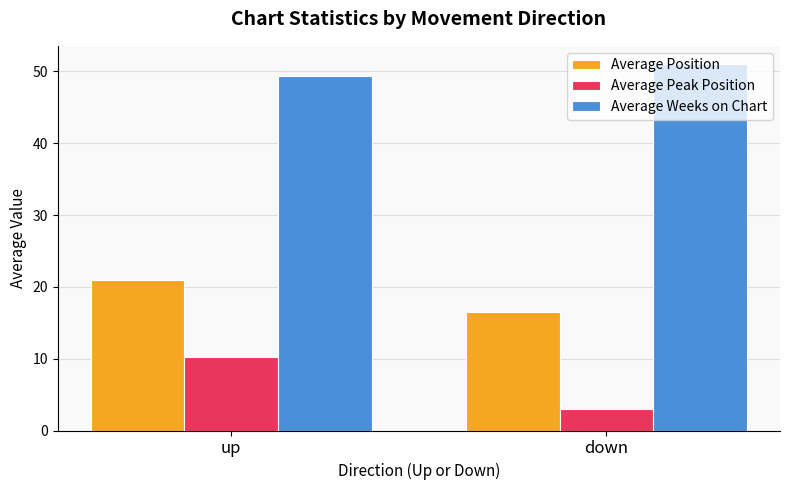

Which series has the widest spread of values?

Average Peak Position